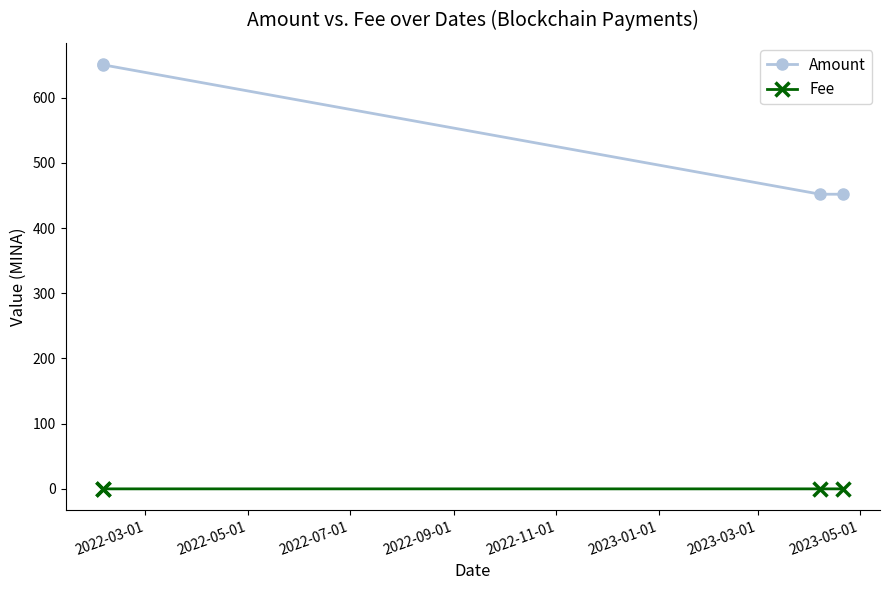

What is the maximum value shown in the chart?

651.5